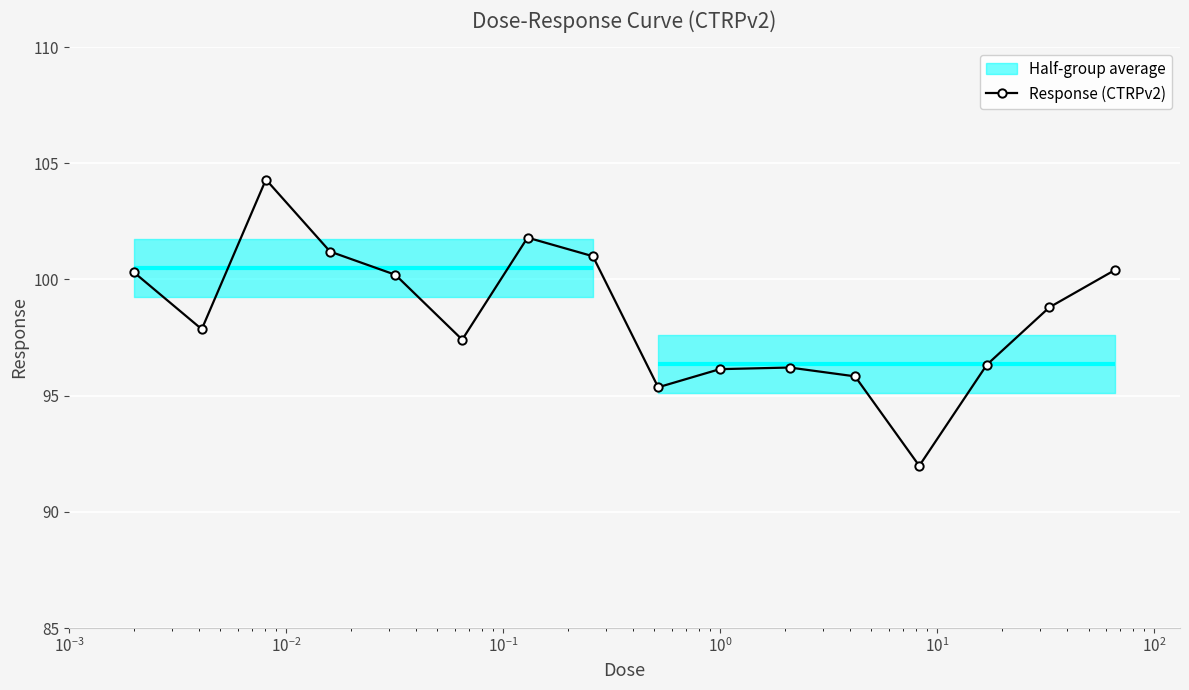

True or false: Response (CTRPv2) has more than 0 points higher than both neighbors.

True